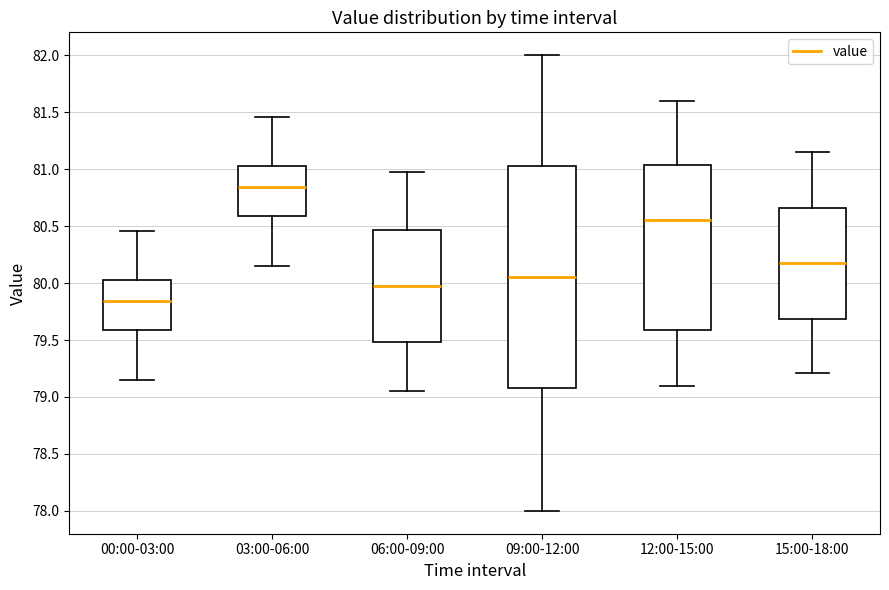

Reading left to right, transcribe this box plot: for each box, give where its median line is, the range the box spans, and where its two whiskers end, as read against the y-axis. The values are not printed on the chart, so give them approximately, as read against the axis.

00:00-03:00: median 79.85, box 79.60 to 80.05, whiskers 79.15 to 80.45
03:00-06:00: median 80.85, box 80.60 to 81.05, whiskers 80.15 to 81.45
06:00-09:00: median 80.00, box 79.50 to 80.45, whiskers 79.05 to 80.95
09:00-12:00: median 80.05, box 79.10 to 81.05, whiskers 78.00 to 82.00
12:00-15:00: median 80.55, box 79.60 to 81.05, whiskers 79.10 to 81.60
15:00-18:00: median 80.20, box 79.70 to 80.65, whiskers 79.20 to 81.15